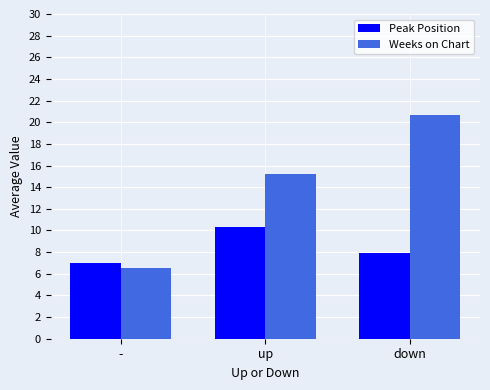

Rank the series at down from highest to lowest value.

Weeks on Chart, Peak Position